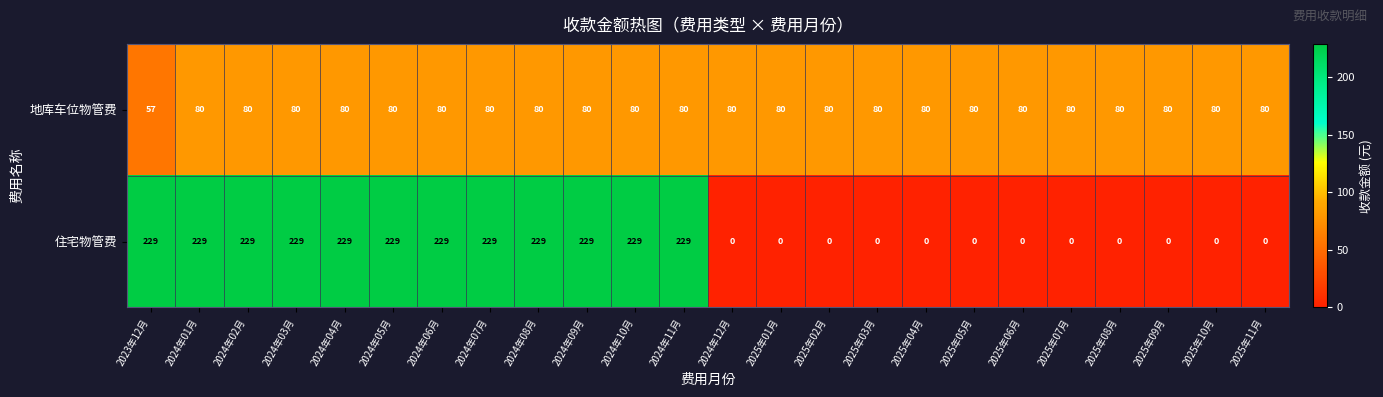

What is the spread (max minus min) of values at 2025年08月?

80